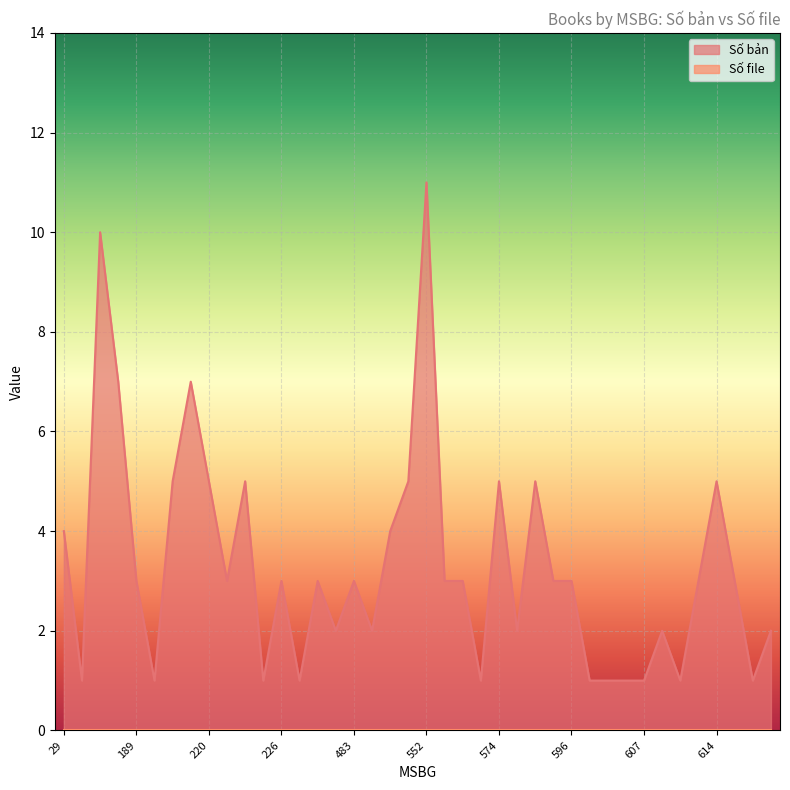

List the labels in order of value, smallest first.

39, 190, 224, 238, 573, 604, 605, 606, 607, 609, 618, 334, 484, 575, 608, 650, 189, 221, 226, 321, 483, 554, 558, 595, 596, 610, 616, 29, 505, 191, 220, 223, 542, 574, 594, 614, 88, 219, 86, 552